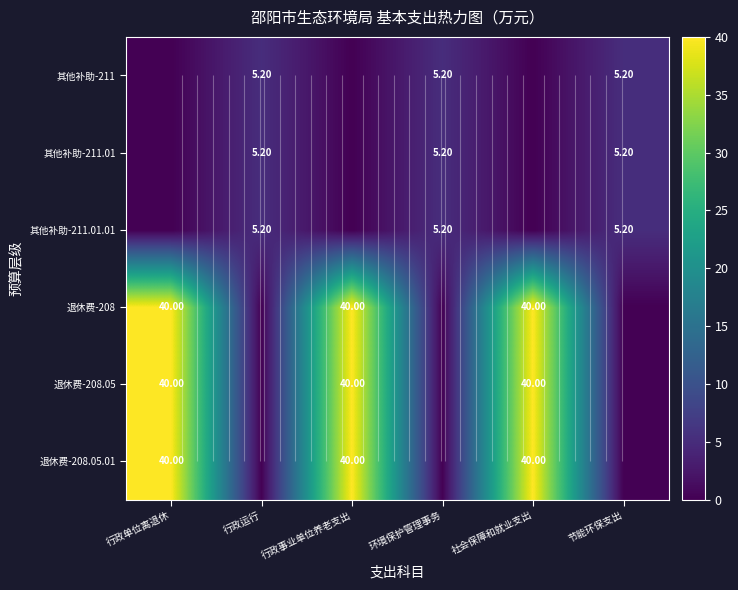

What is the sum of all 退休费-208.05 values?

120.0